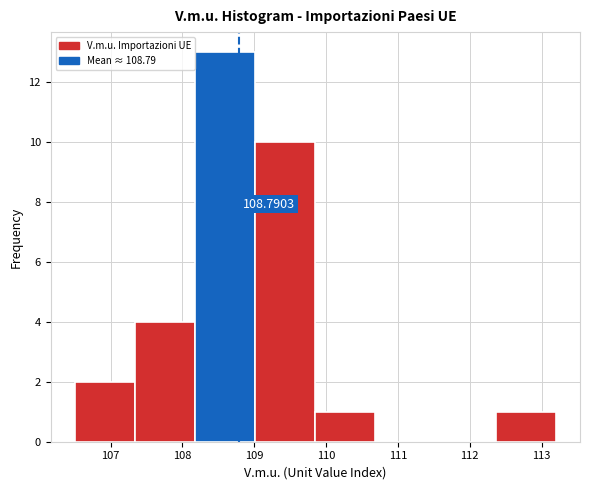

Over which range of the x-axis is the bar tallest?

108.2 to 109.0